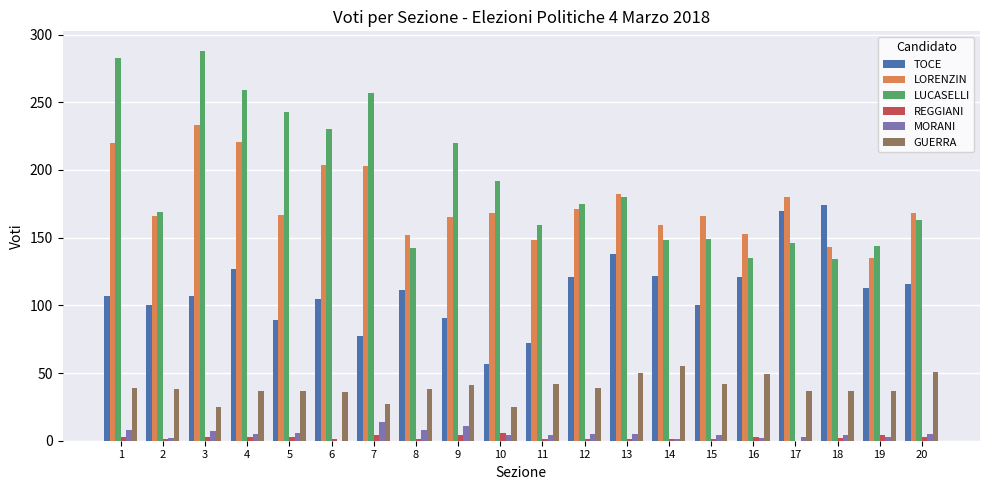

What is the maximum value for GUERRA?

55